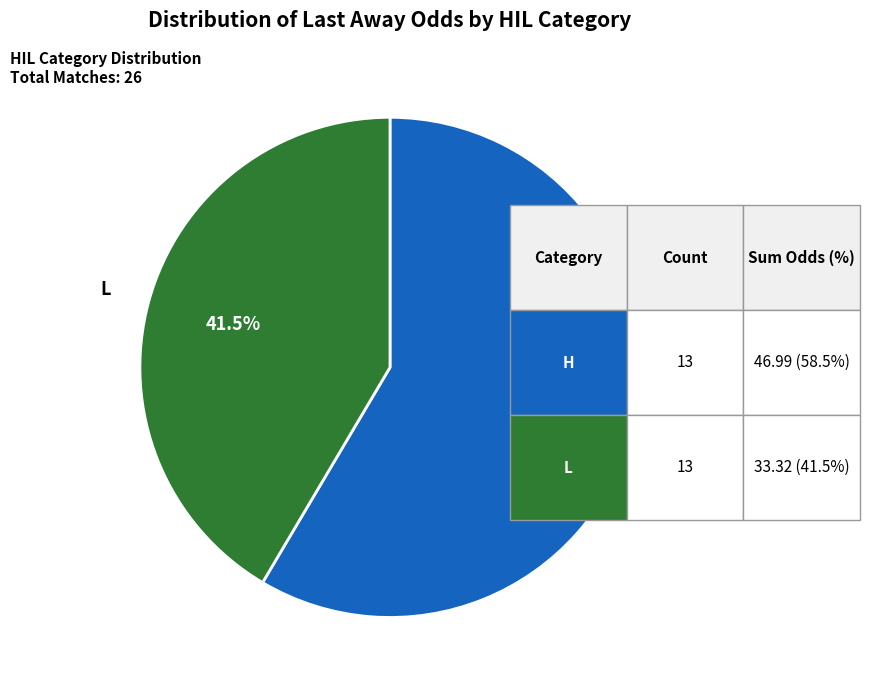

How many slices are in this pie chart?

2